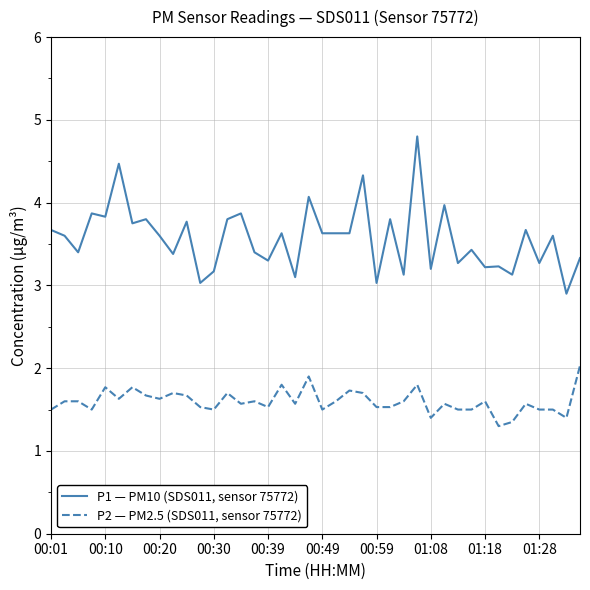

True or false: P2 — PM2.5 (SDS011, sensor 75772) and P1 — PM10 (SDS011, sensor 75772) intersect in this chart.

False